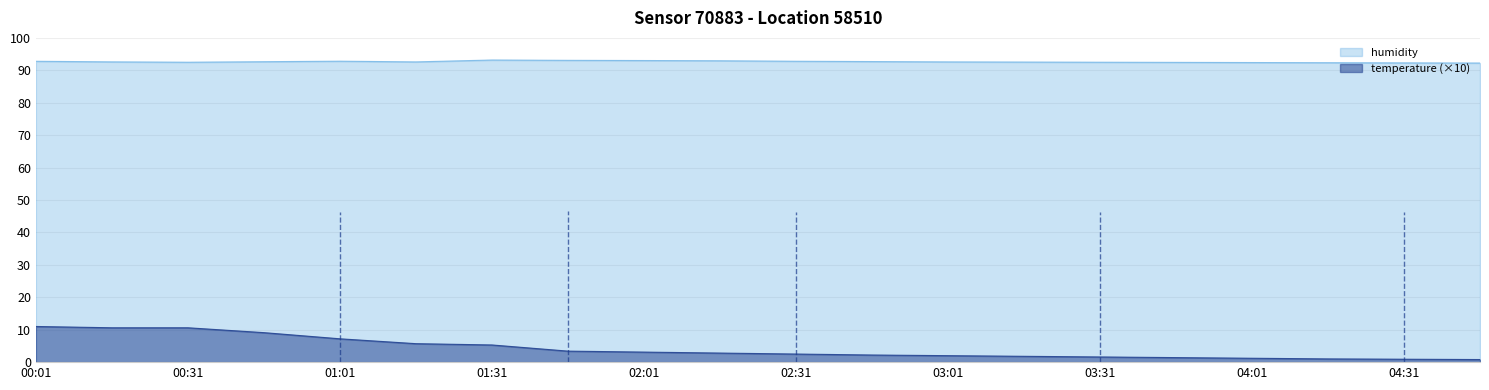

How many lines are shown in the chart?

2